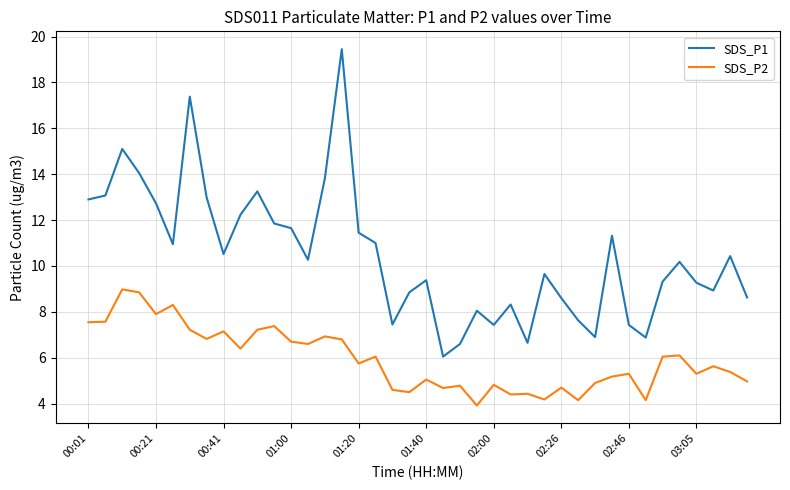

What is the maximum value for SDS_P2?

9.0